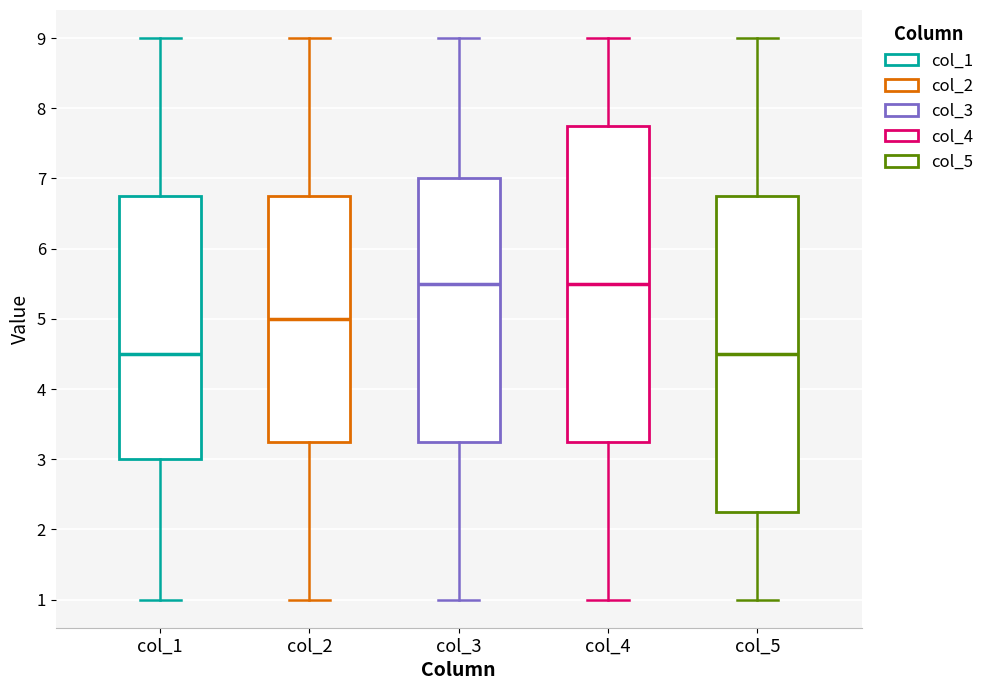

Reading left to right, transcribe this box plot: for each box, give where its median line is, the range the box spans, and where its two whiskers end, as read against the y-axis. The values are not printed on the chart, so give them approximately, as read against the axis.

col_1: median 4.5, box 3.0 to 6.8, whiskers 1.0 to 9.0
col_2: median 5.0, box 3.3 to 6.8, whiskers 1.0 to 9.0
col_3: median 5.5, box 3.3 to 7.0, whiskers 1.0 to 9.0
col_4: median 5.5, box 3.3 to 7.8, whiskers 1.0 to 9.0
col_5: median 4.5, box 2.3 to 6.8, whiskers 1.0 to 9.0